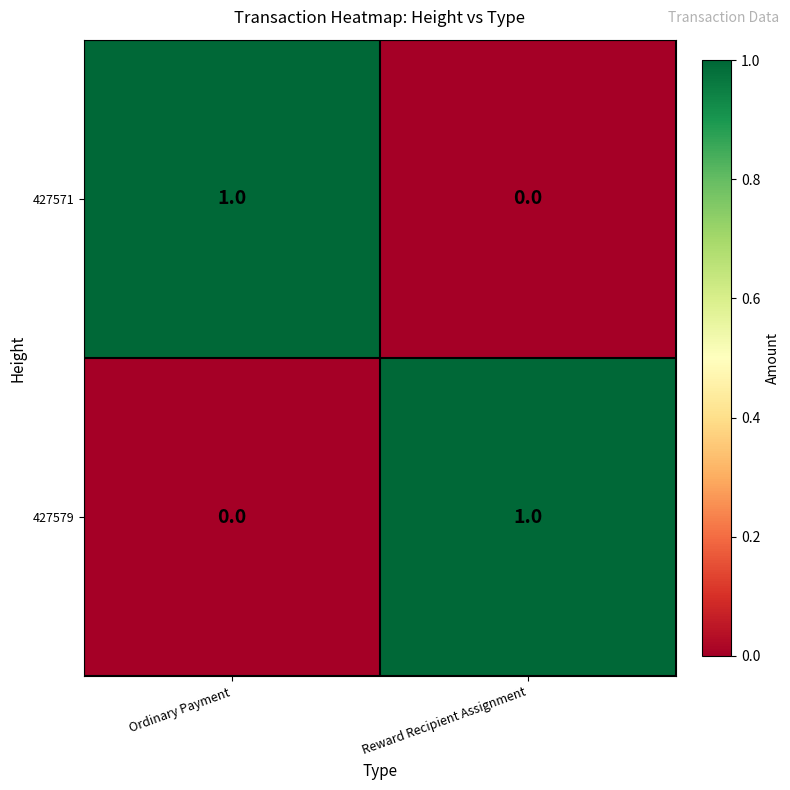

How many distinct data groups are displayed?

2